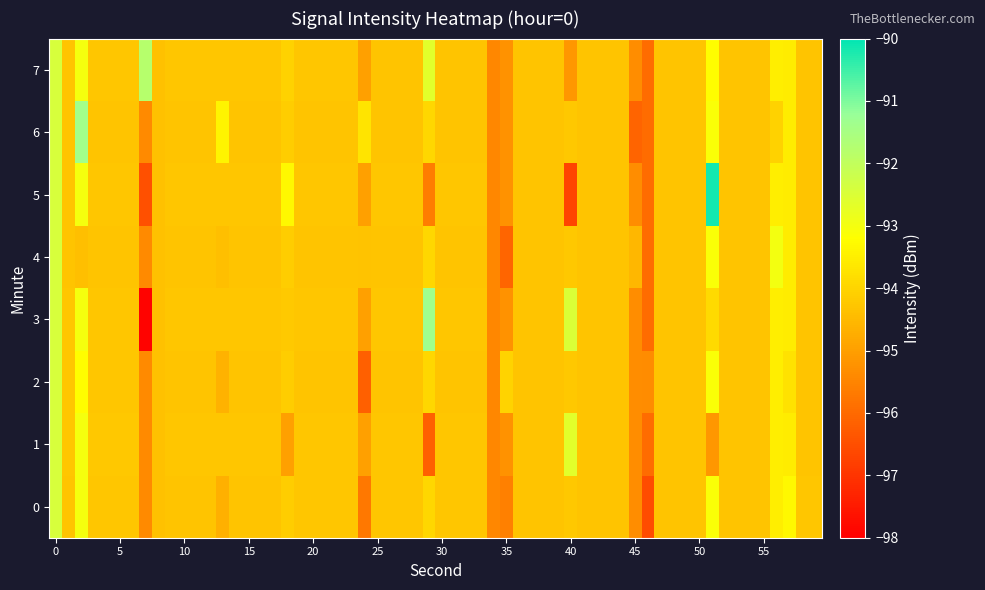

Reading left to right, transcribe all the data shown in this chart.

0: -92.4	-94.7	-95.7	-95.6	-96.6	-93.3
1: 0.0	0.0	0.0	0.0	0.0	0.0
2: 0.0	-94.6	-96.2	-94.0	-95.4	-93.8
3: 0.0	0.0	0.0	0.0	0.0	0.0
4: 0.0	-94.4	-94.3	-96.1	0.0	0.0
5: 0.0	0.0	0.0	0.0	0.0	0.0
6: 0.0	-93.4	-93.7	0.0	0.0	0.0
7: 0.0	0.0	0.0	0.0	0.0	0.0